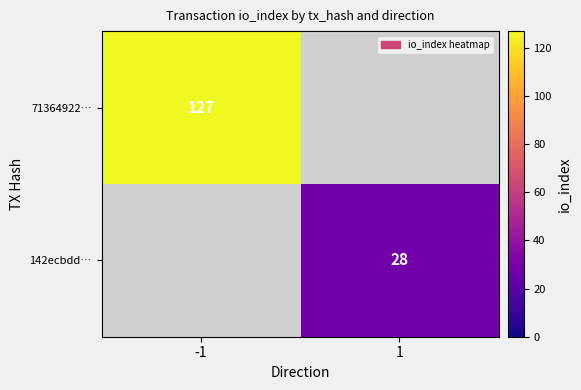

True or false: 142ecbdd… has a value of 9 at 1.

False